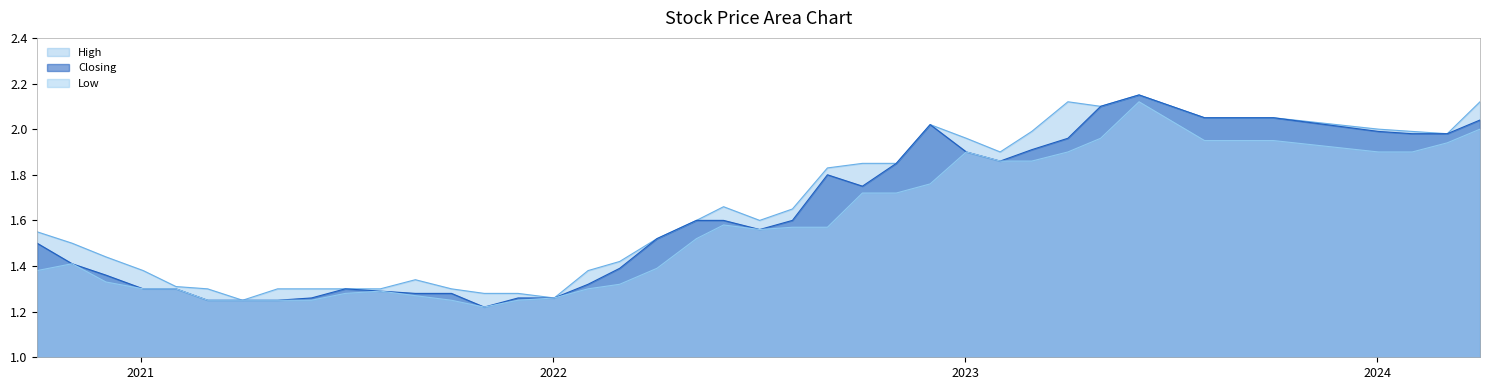

What is the smallest value displayed?

1.2